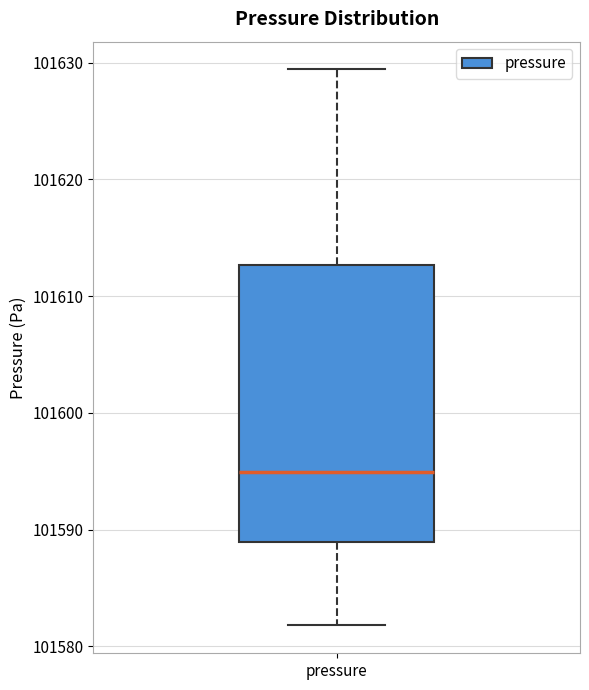

Where does the upper whisker of the box for pressure end on the y-axis? The values are not printed on the chart, so give them approximately, as read against the axis.

101629